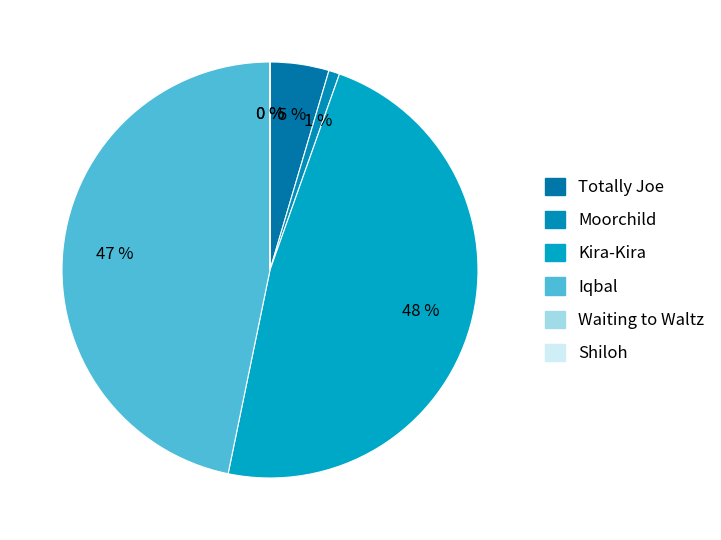

What is the change in value from Moorchild to Waiting to Waltz?

-329784